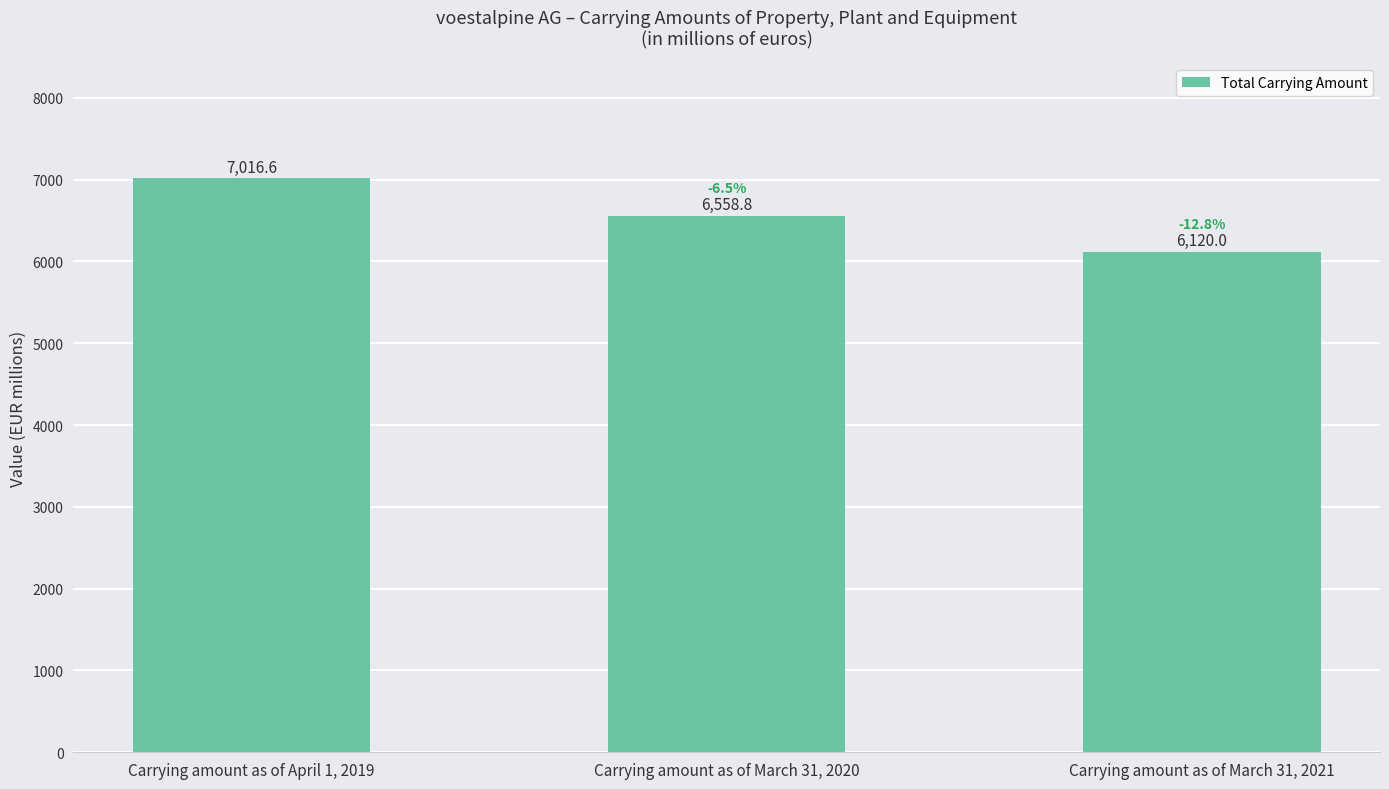

What is the smallest value displayed?

6120.0